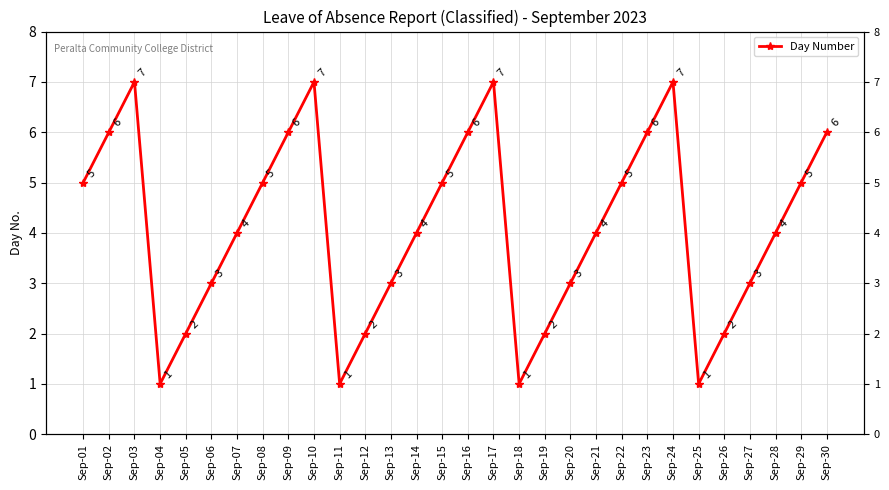

List the labels in order of value, smallest first.

Sep-04, Sep-11, Sep-18, Sep-25, Sep-05, Sep-12, Sep-19, Sep-26, Sep-06, Sep-13, Sep-20, Sep-27, Sep-07, Sep-14, Sep-21, Sep-28, Sep-01, Sep-08, Sep-15, Sep-22, Sep-29, Sep-02, Sep-09, Sep-16, Sep-23, Sep-30, Sep-03, Sep-10, Sep-17, Sep-24